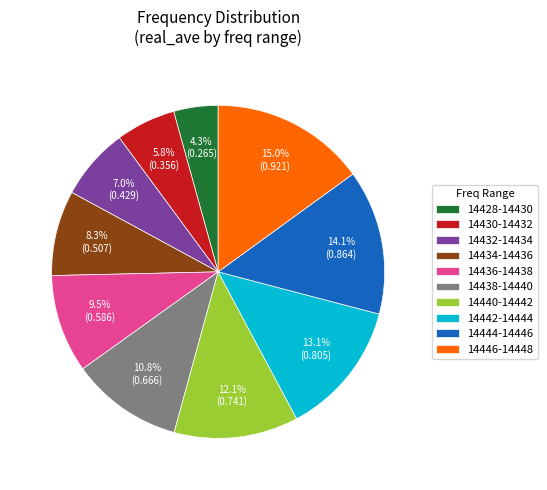

To the nearest percent, what is the average slice percentage?

10%